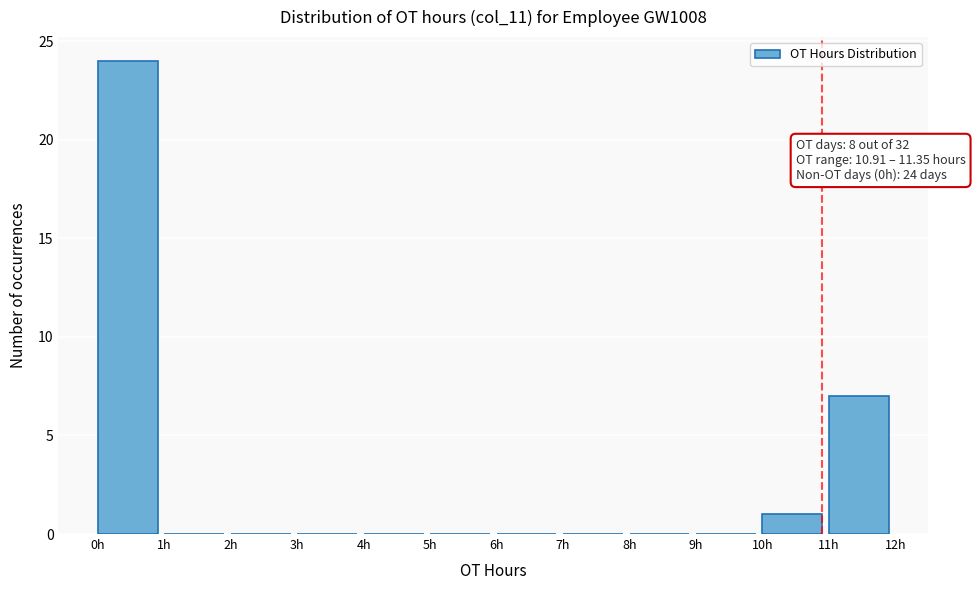

Over which range of the x-axis is the bar tallest?

0 to 1